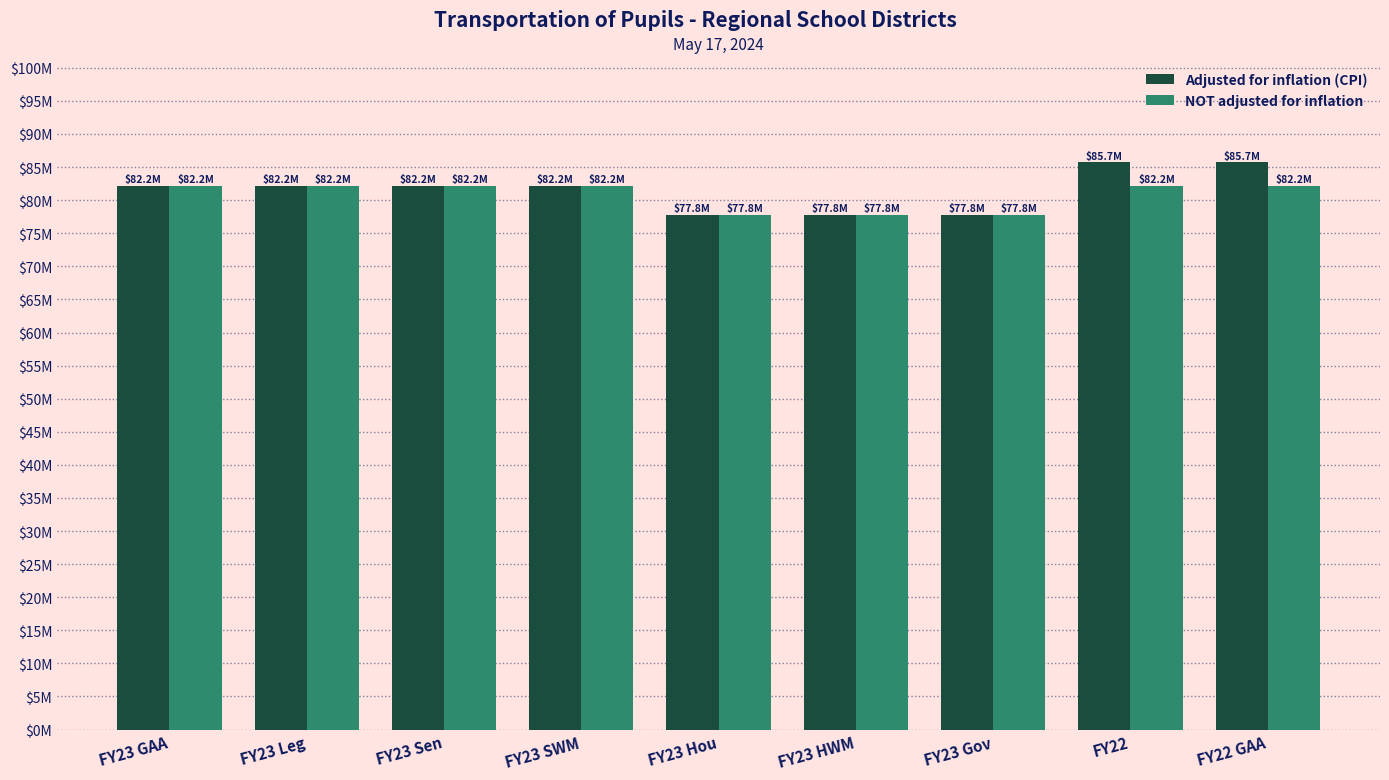

How many Adjusted for inflation (CPI) values are between 77801545 and 82178615?

7